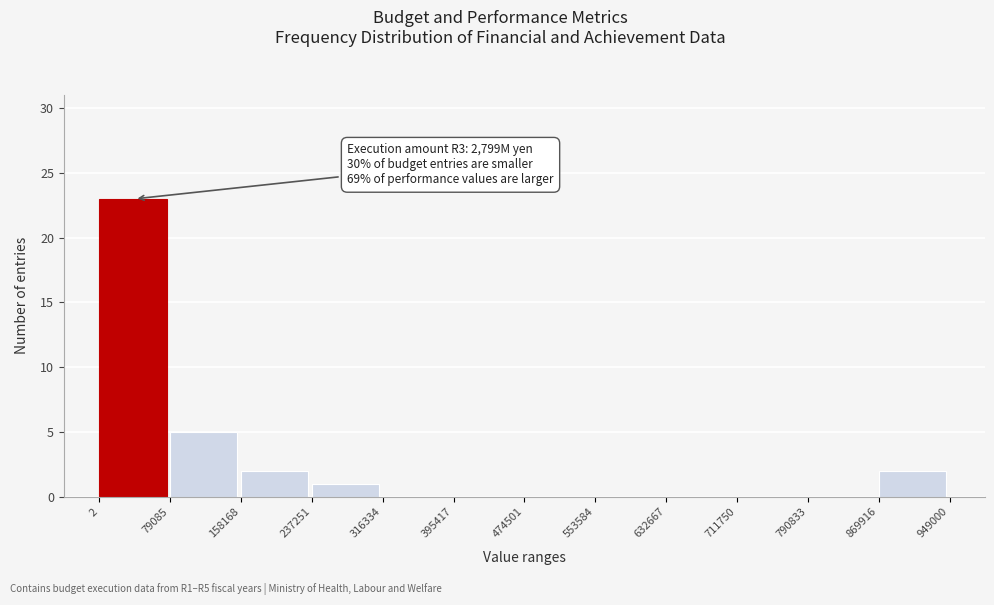

Over which range of the x-axis is the bar tallest?

2 to 79085